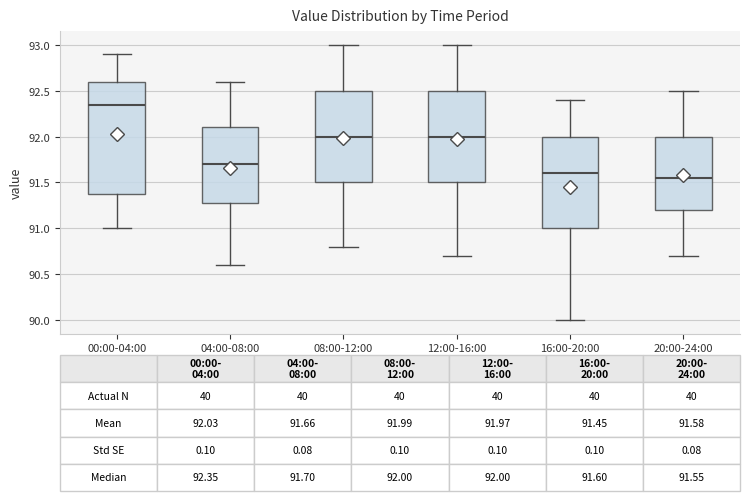

Which box has the highest median line?

00:00-04:00